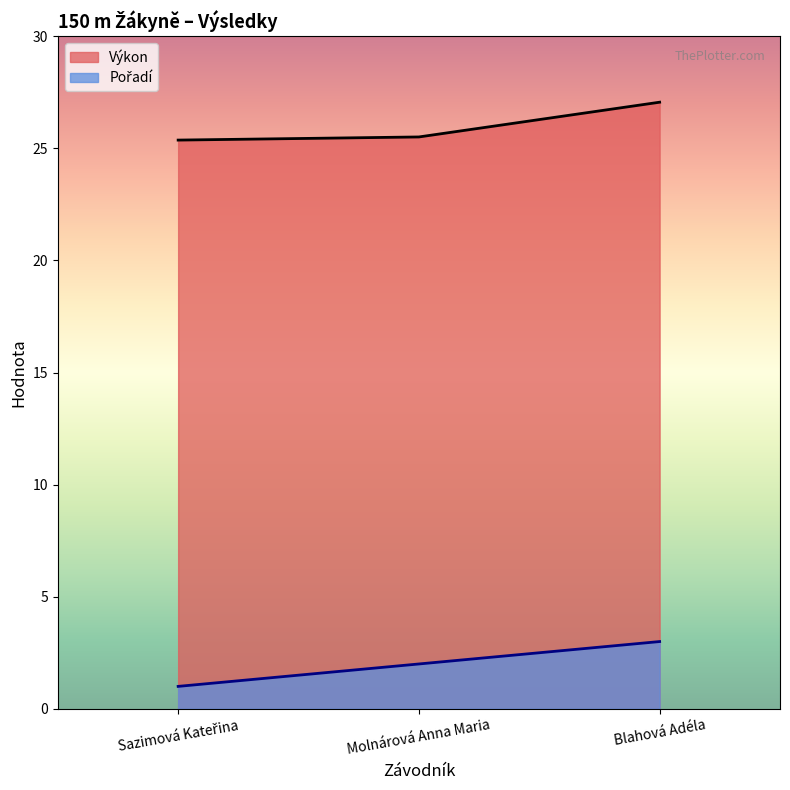

At which category is the sum across all series the highest?

Blahová Adéla